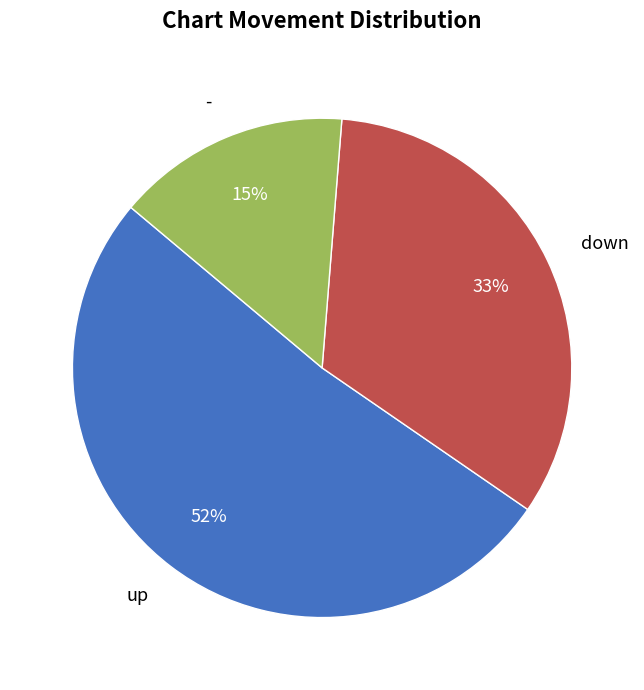

Does up account for over 50% of the chart?

Yes